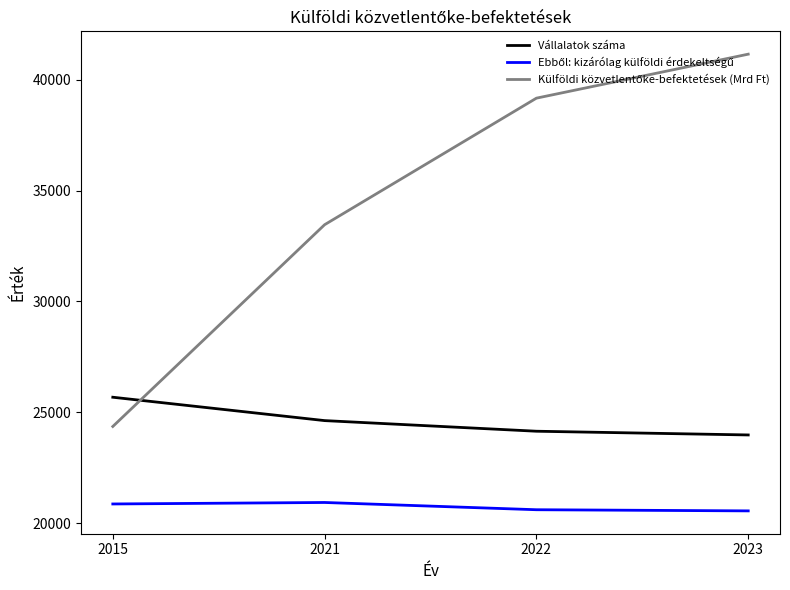

At which category is the sum across all series the highest?

2023